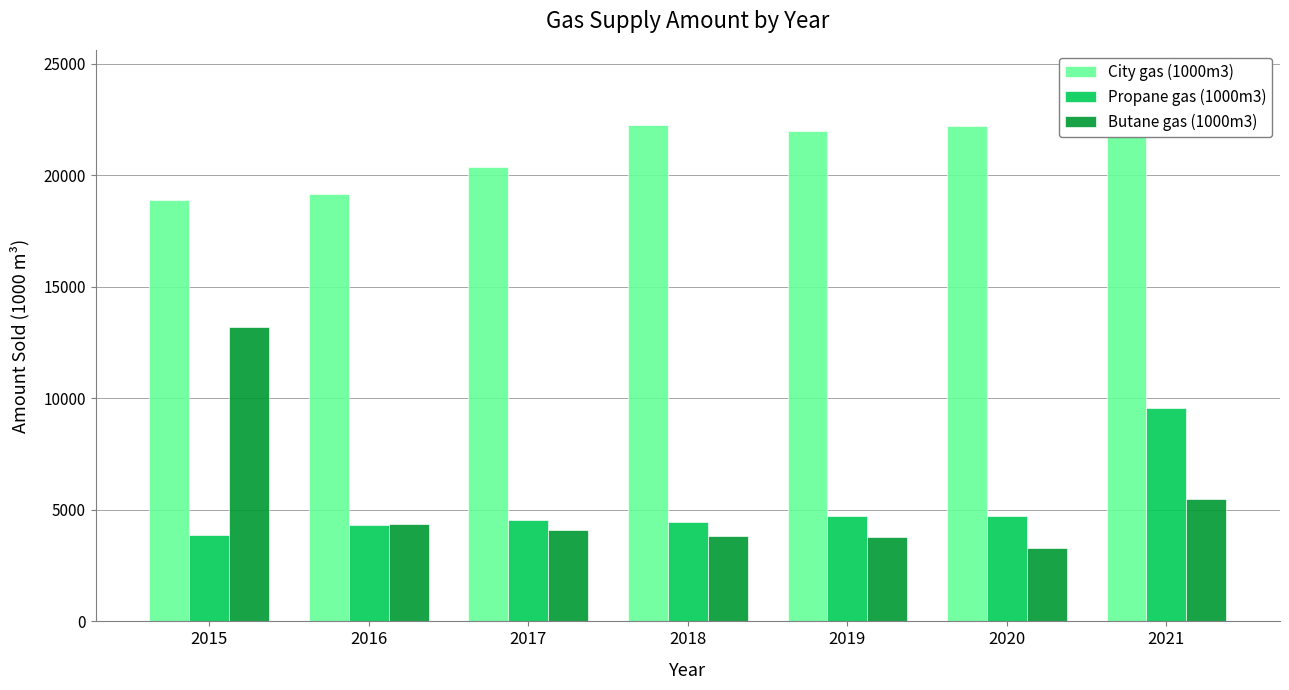

List the series in order of their peak value, highest first.

City gas (1000m3), Butane gas (1000m3), Propane gas (1000m3)